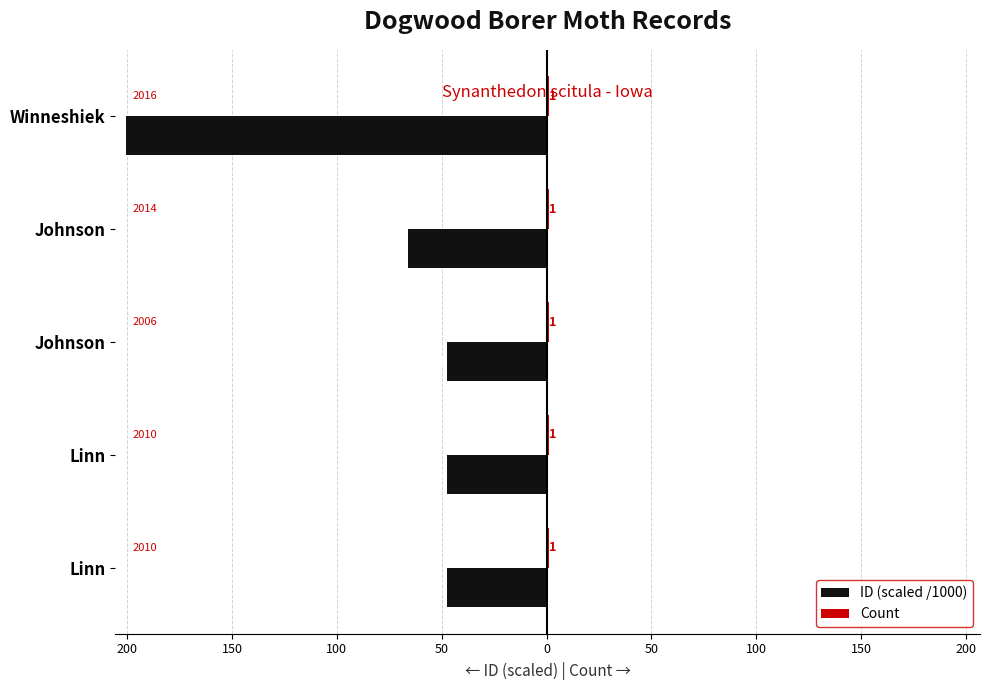

Which series has the largest range (max minus min)?

ID (scaled /1000)